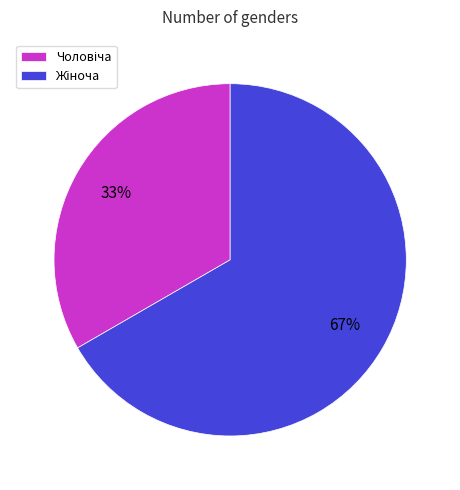

Is there any slice that represents more than half of the pie?

Yes